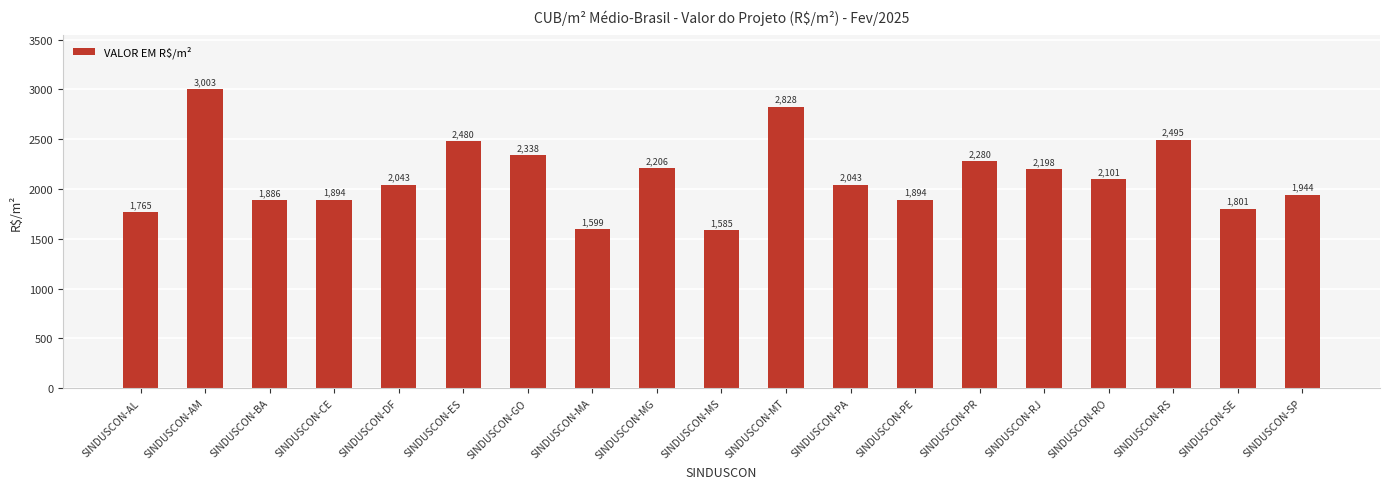

Does the chart contain stacked bars?

No